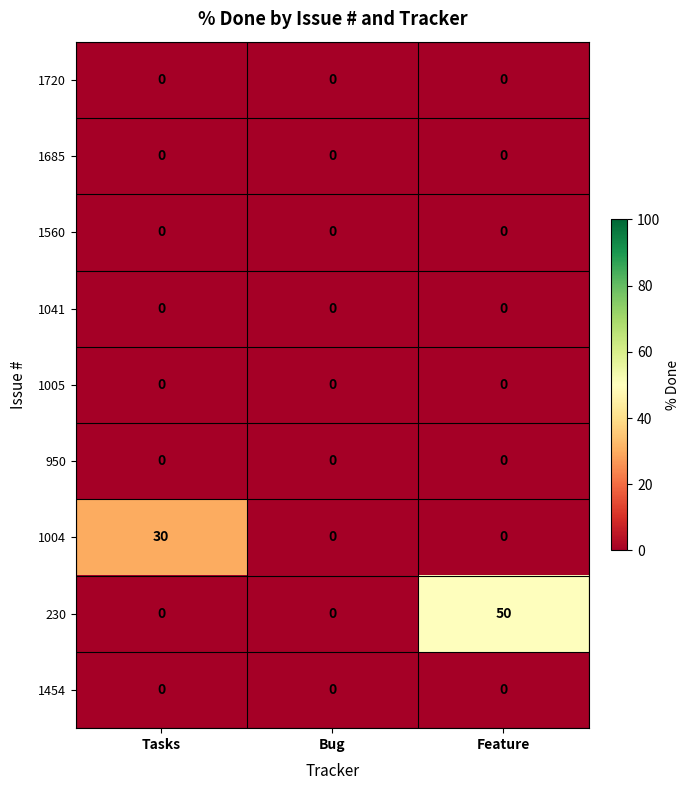

At which category does the chart reach its peak across all series?

Feature